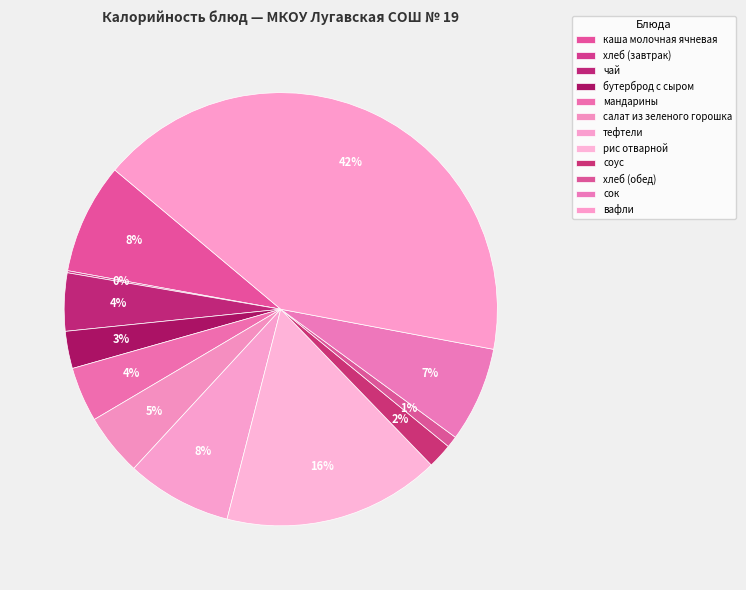

Between сок and тефтели, which is larger?

тефтели